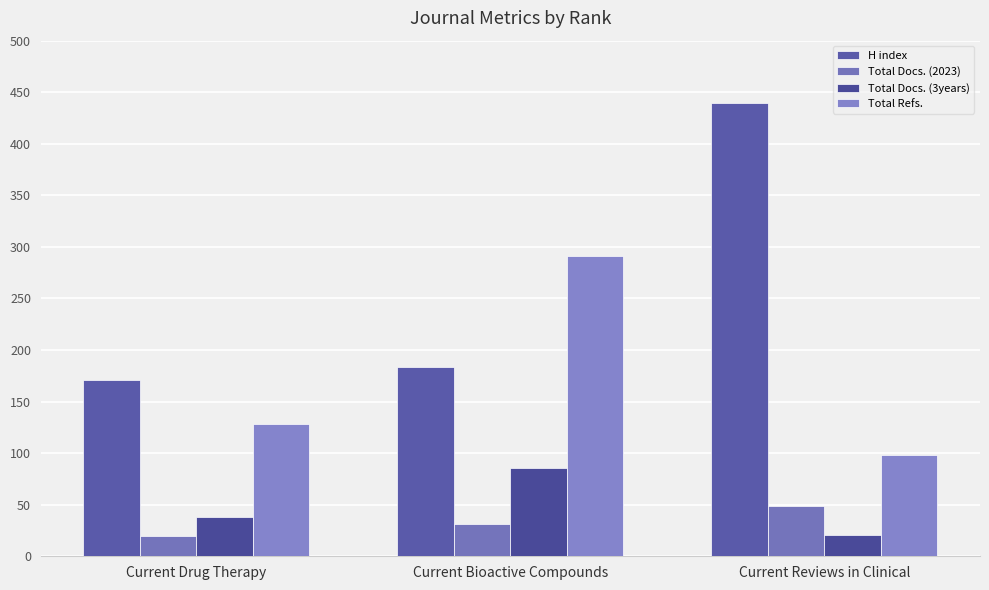

At which category does the chart reach its peak across all series?

Current Reviews in Clinical